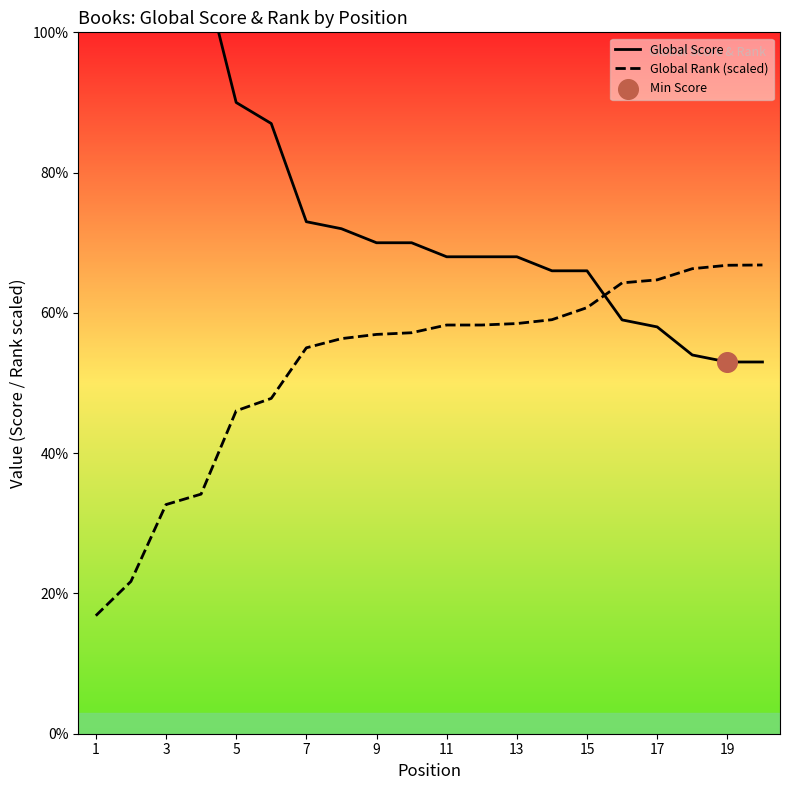

Which series contains the lowest Y value?

Global Rank (scaled)